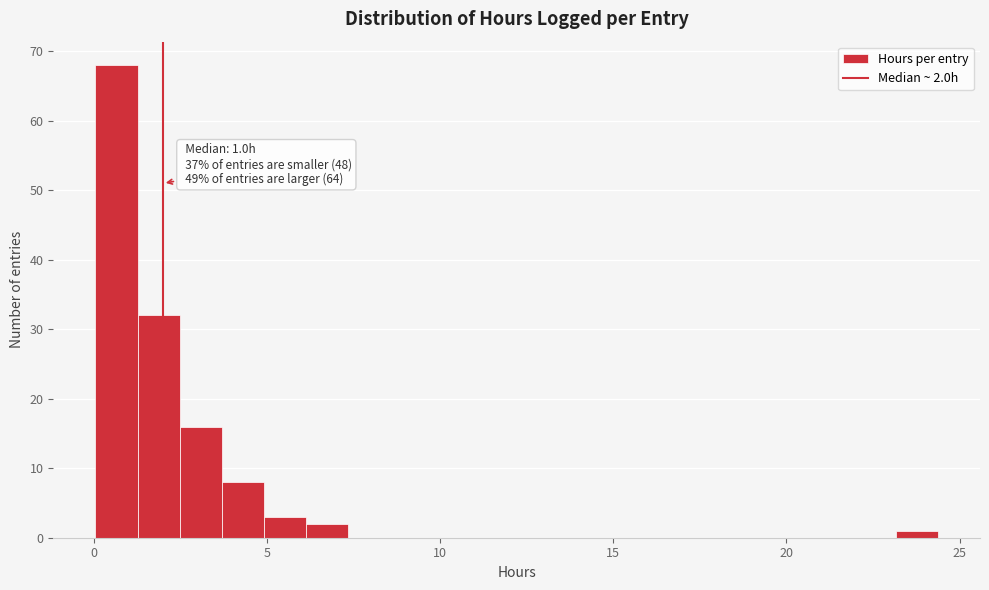

Around what value on the x-axis is the tallest bar? Give the approximate position of its centre, as read against the axis.

0.5